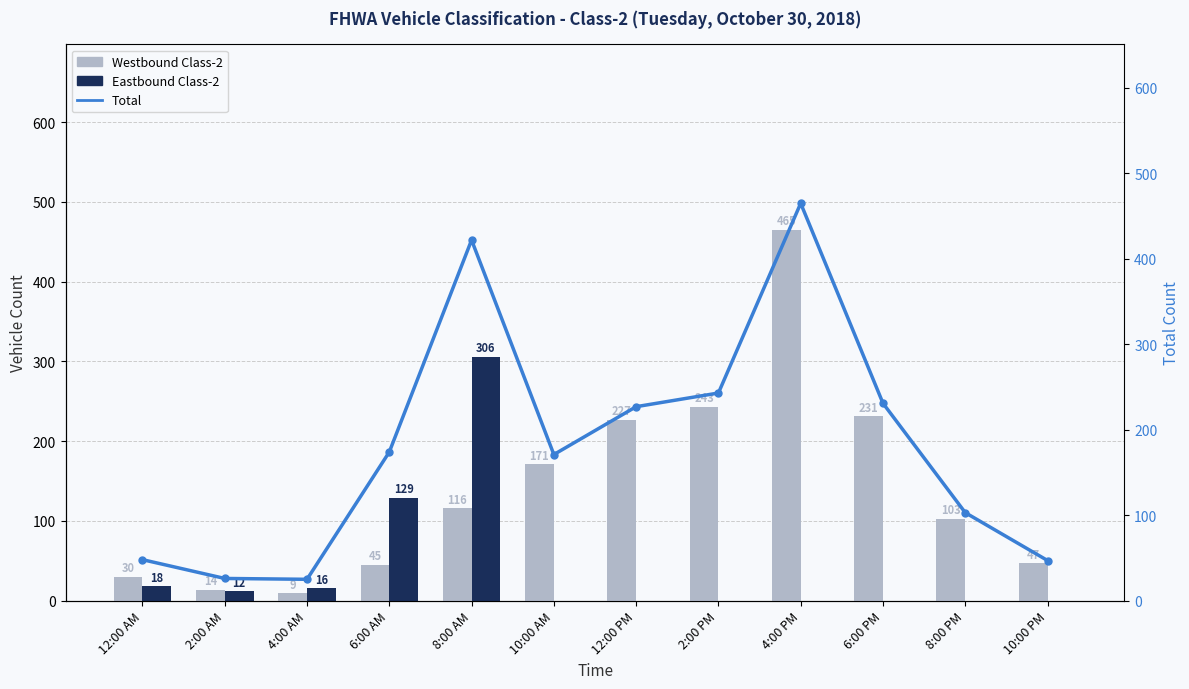

Where is Eastbound Class-2 nearest to the value 153?

6:00 AM